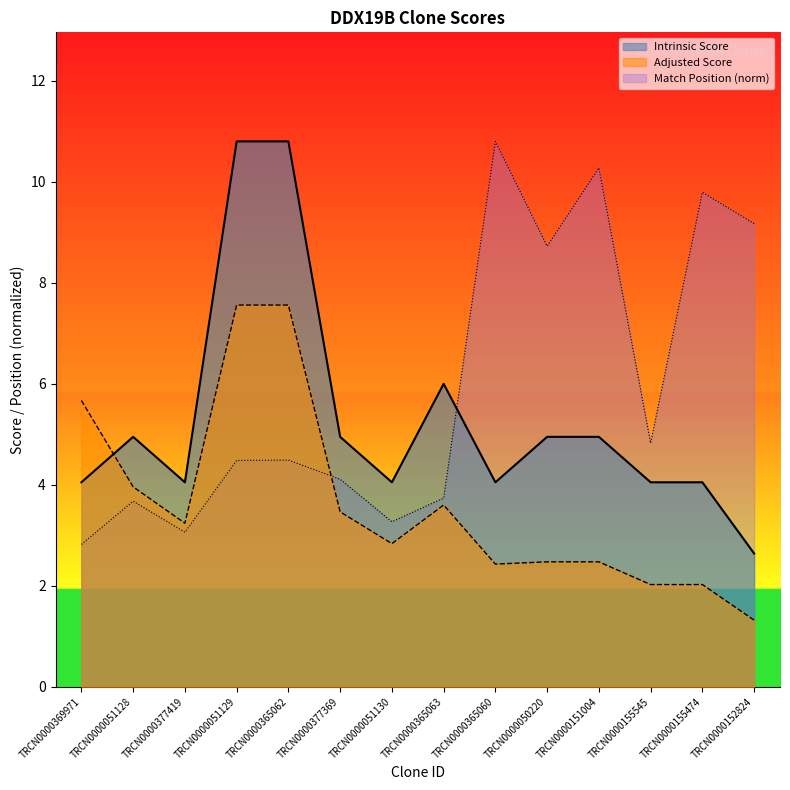

How many values in the Match Position series exceed 4?

9